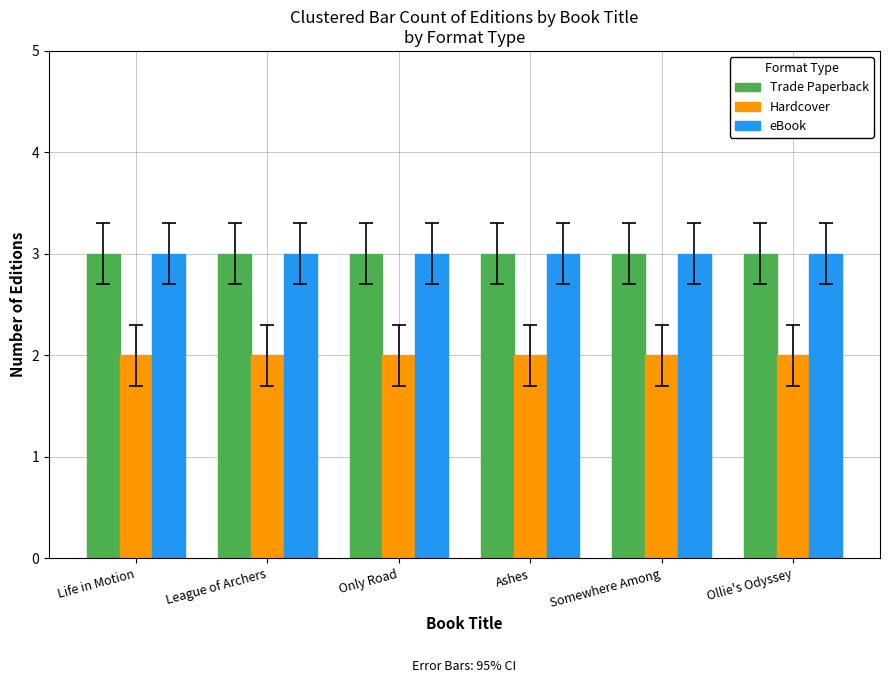

Reading left to right, list all the values displayed in this chart.

Trade Paperback: Life in Motion=3	League of Archers=3	Only Road=3	Ashes=3	Somewhere Among=3	Ollie's Odyssey=3
Hardcover: Life in Motion=2	League of Archers=2	Only Road=2	Ashes=2	Somewhere Among=2	Ollie's Odyssey=2
eBook: Life in Motion=3	League of Archers=3	Only Road=3	Ashes=3	Somewhere Among=3	Ollie's Odyssey=3